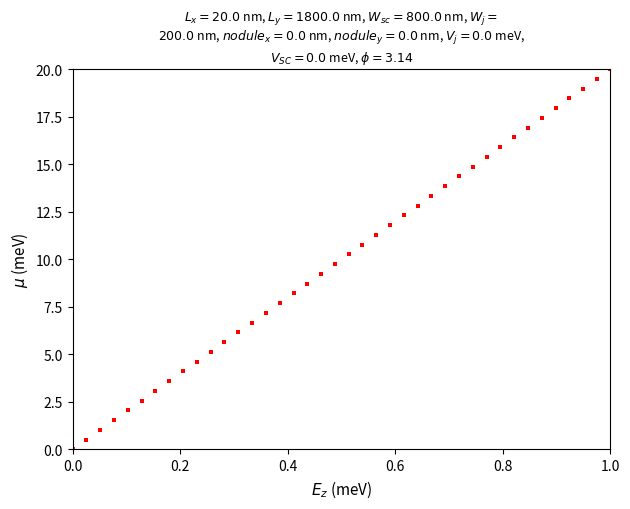

What is the range of Y values (max minus min)?

20.0